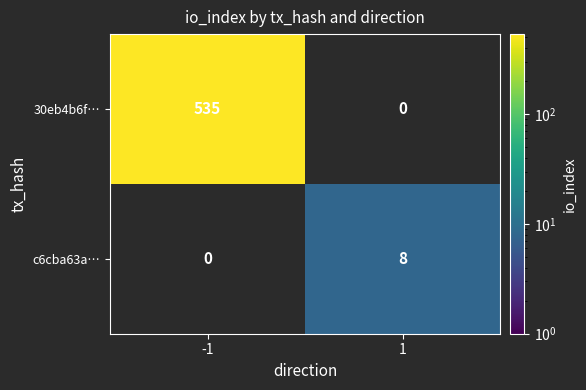

Which label corresponds to the smallest value in the chart?

1